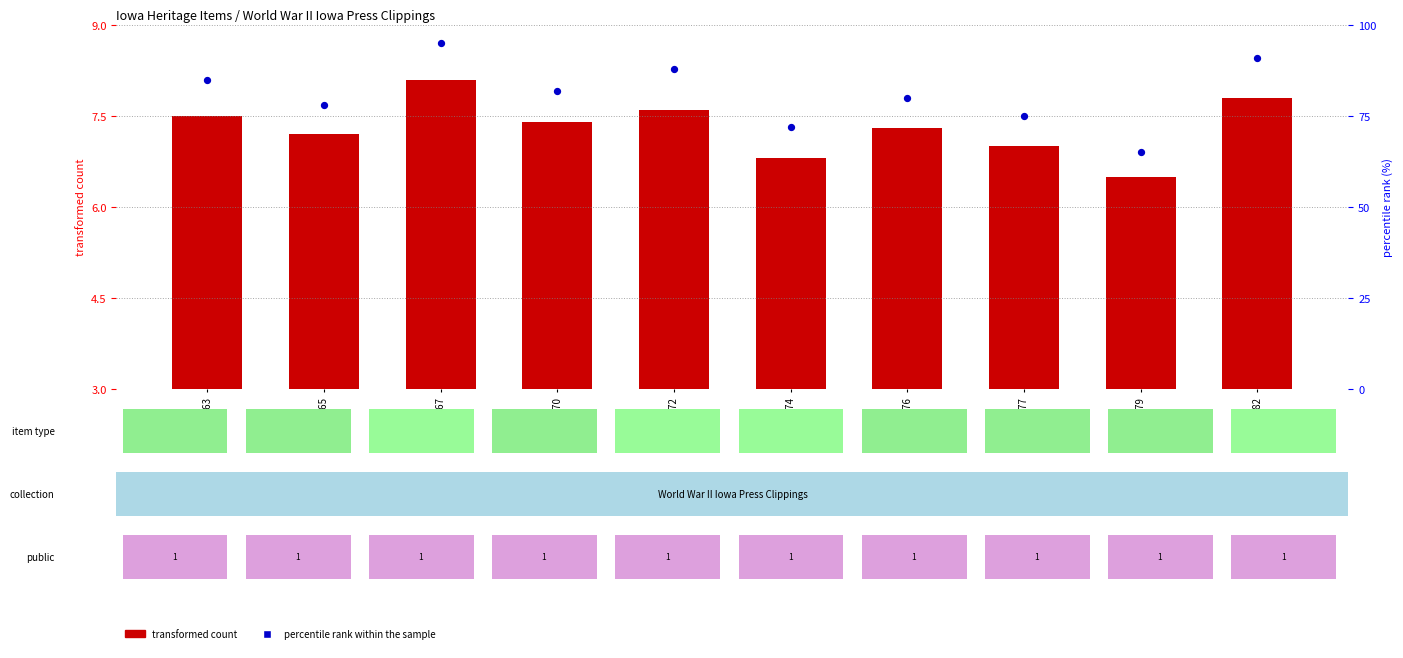

Which series contains the lowest Y value?

transformed count